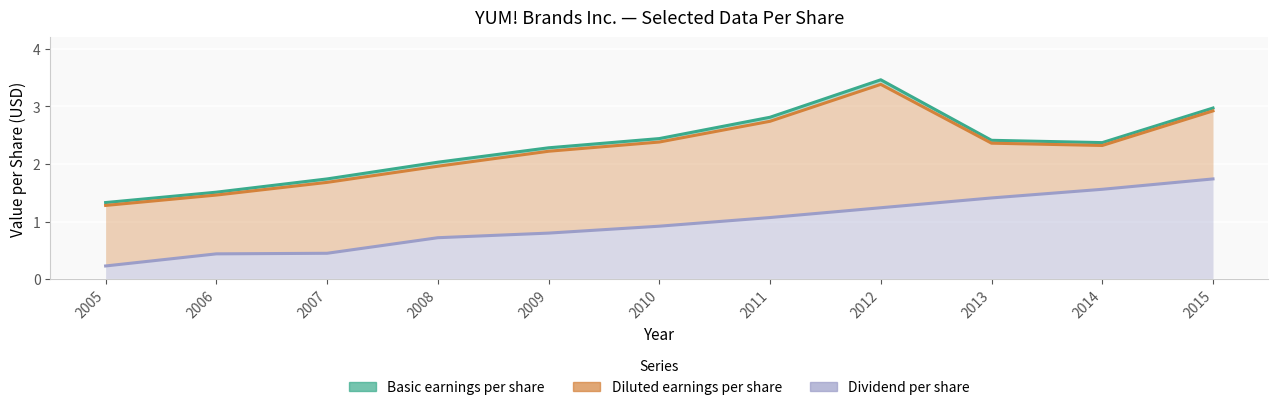

Is the value of Basic earnings per share at 2014 greater than the value of Diluted earnings per share at 2011?

No